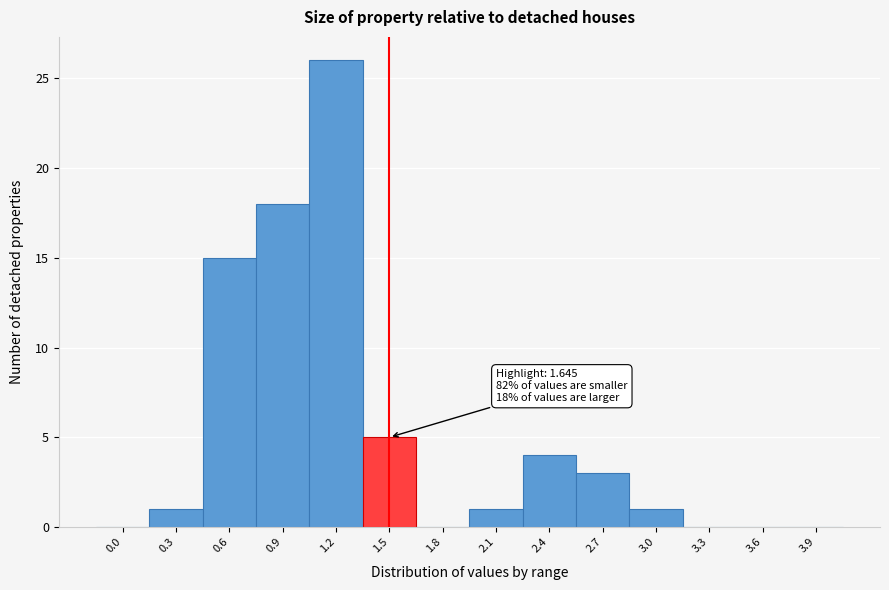

Reading right to left, extract all data points from this chart.

3.9=0	3.6=0	3.3=0	3.0=1	2.7=3	2.4=4	2.1=1	1.8=0	1.5=5	1.2=26	0.9=18	0.6=15	0.3=1	0.0=0